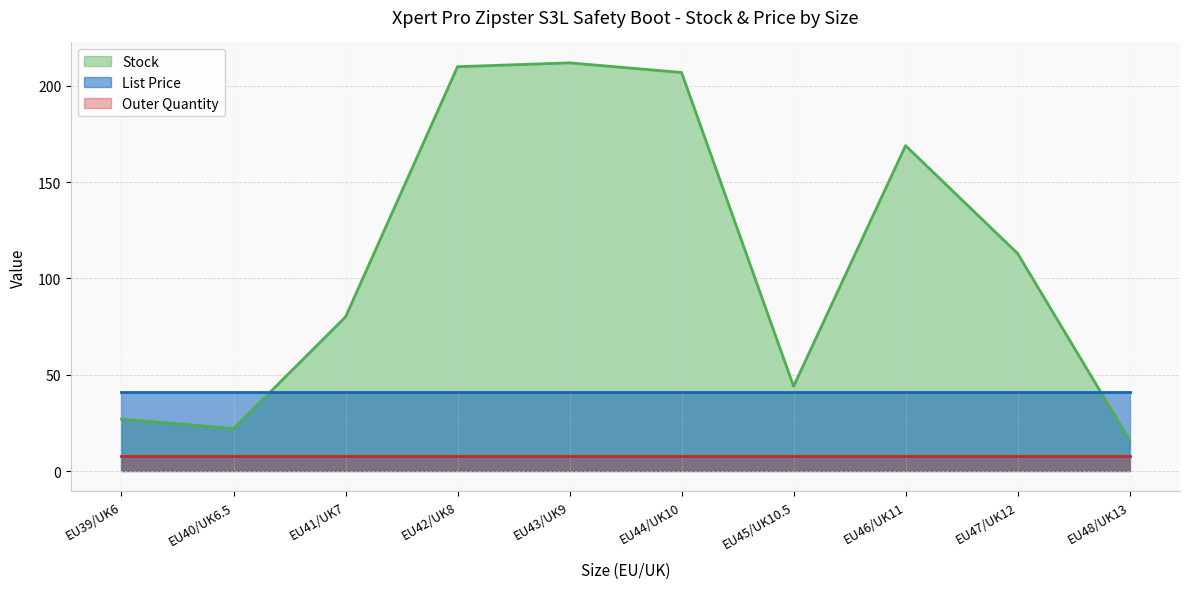

What is the label of the 9th point from the left?

EU47/UK12